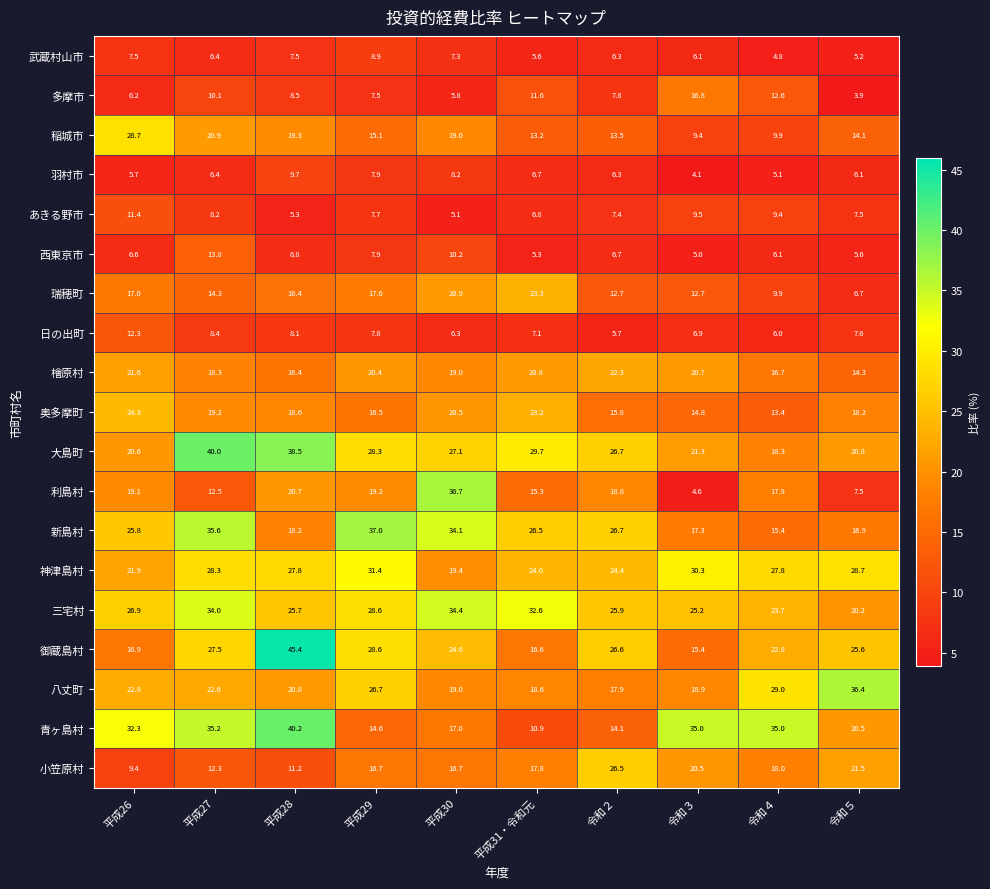

Count the number of categories in the chart.

10